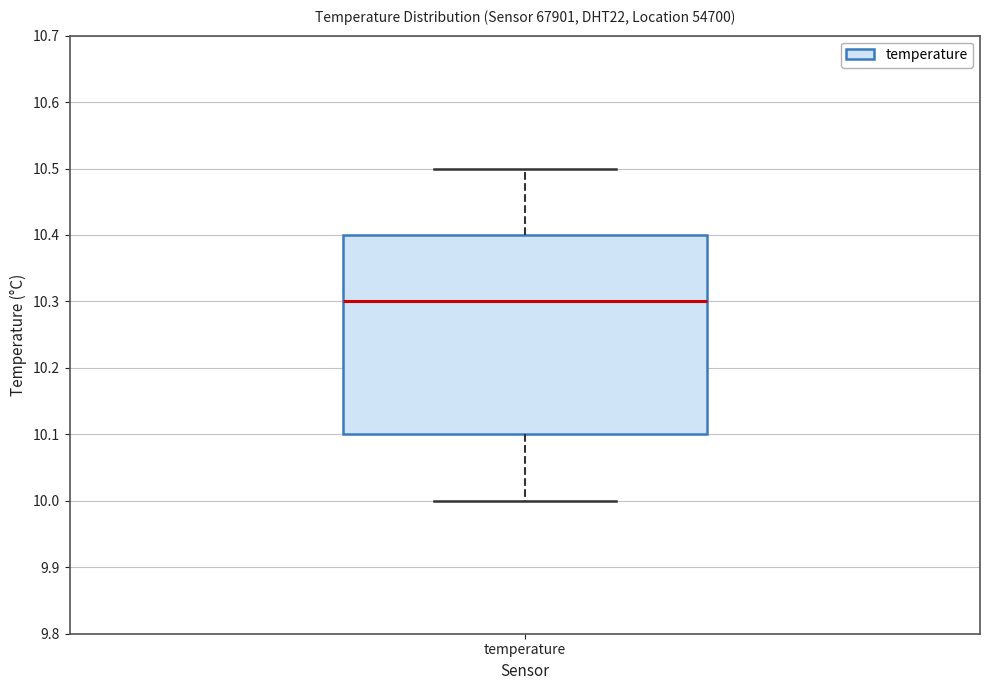

Transcribe this box plot: give where the median line is, the range the box spans, and where the two whiskers end, as read against the y-axis. The values are not printed on the chart, so give them approximately, as read against the axis.

median 10.3, box 10.1 to 10.4, whiskers 10.0 to 10.5